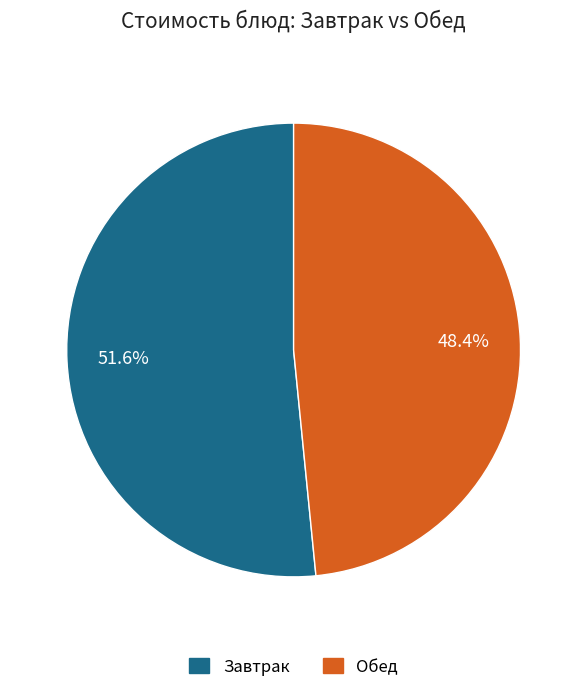

Is there any slice that represents more than half of the pie?

Yes